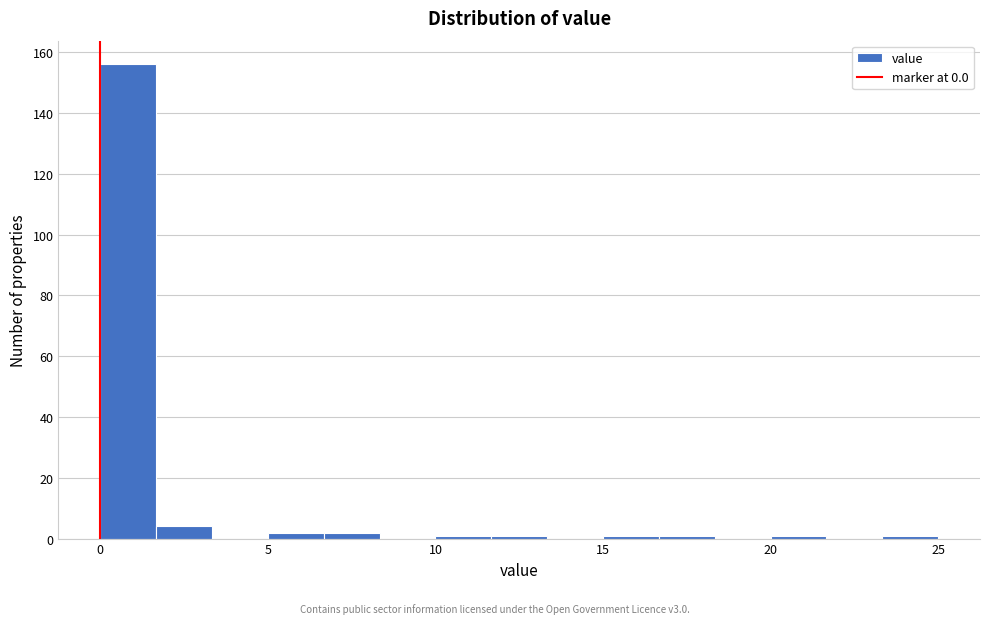

Read against the x-axis, roughly where is the centre of the tallest bar?

1.0